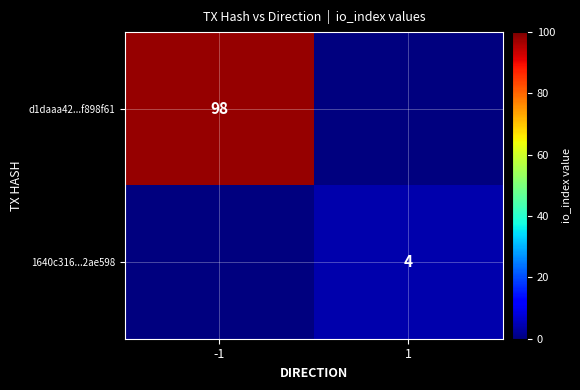

True or false: d1daaa42...f898f61 has a value of 98 at -1.

True